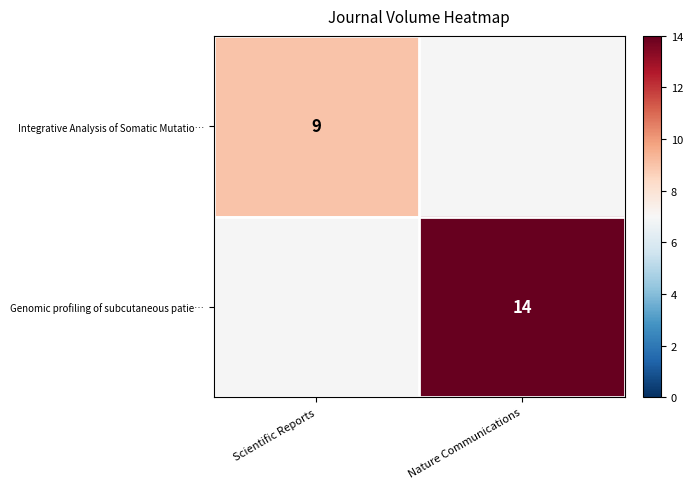

Which has a higher value, Nature Communications or Scientific Reports?

Scientific Reports